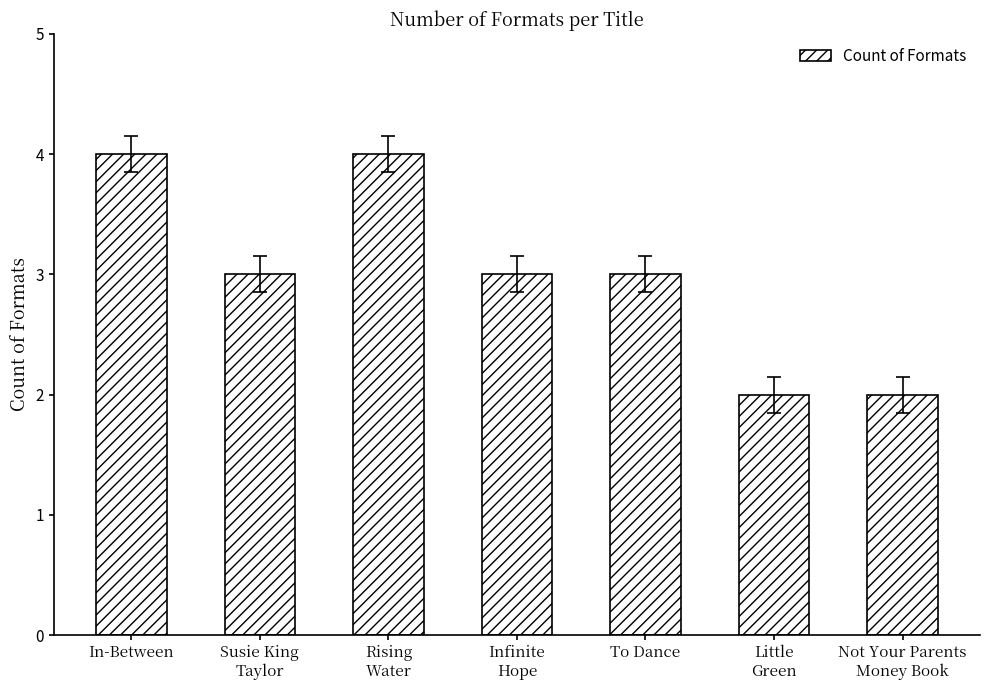

Are the bars horizontal?

No